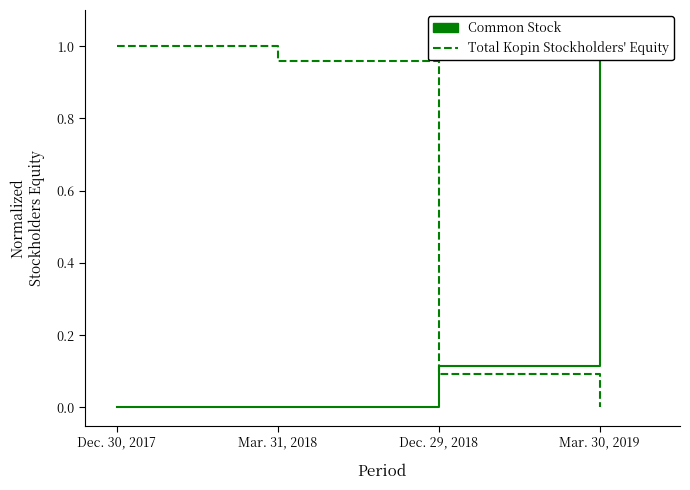

What is the value of the Total Kopin Corporation Stockholders Equity point at the 2nd from the left?

1.0